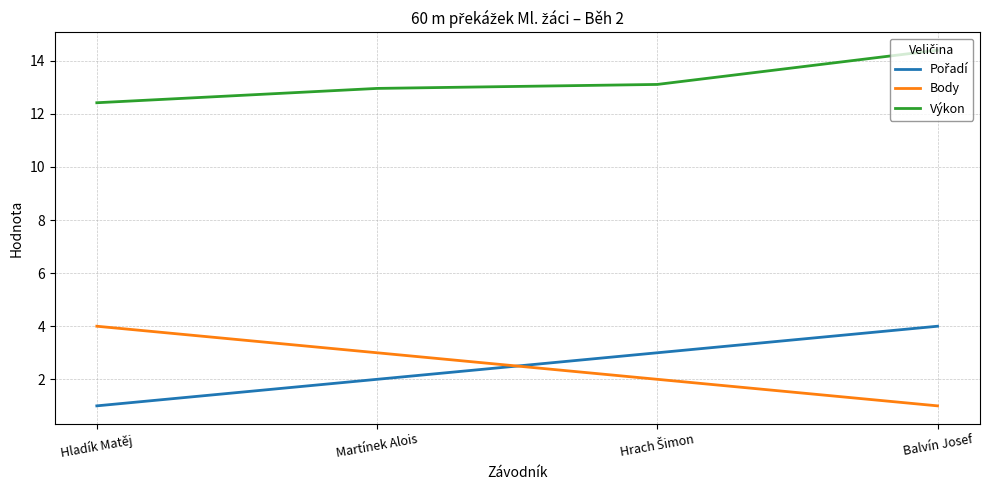

At which label does Body reach its peak?

Hladík Matěj